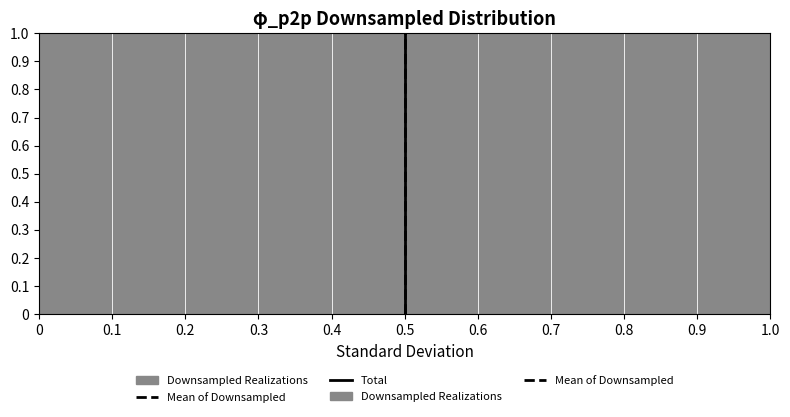

What is the height of the bar covering 0.3 to 0.4 on the x-axis? The values are not printed on the chart, so give them approximately, as read against the axis.

1